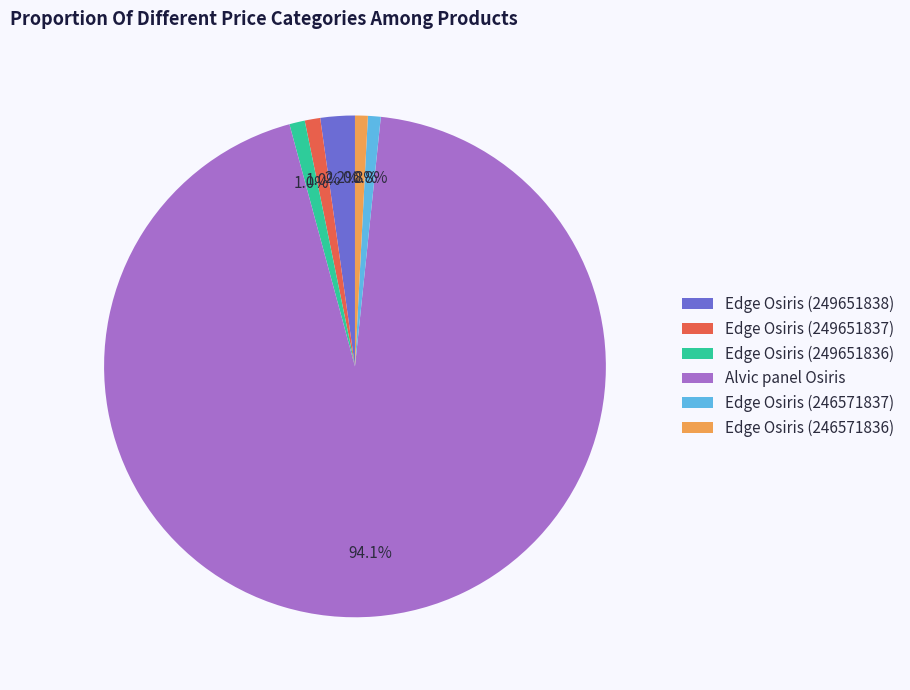

Which slice represents more than half of the pie?

Alvic panel Osiris